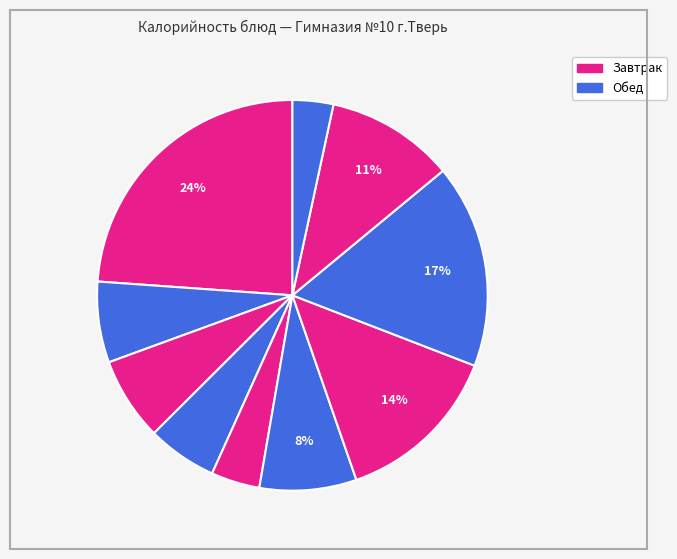

Count the number of slices in the pie.

10